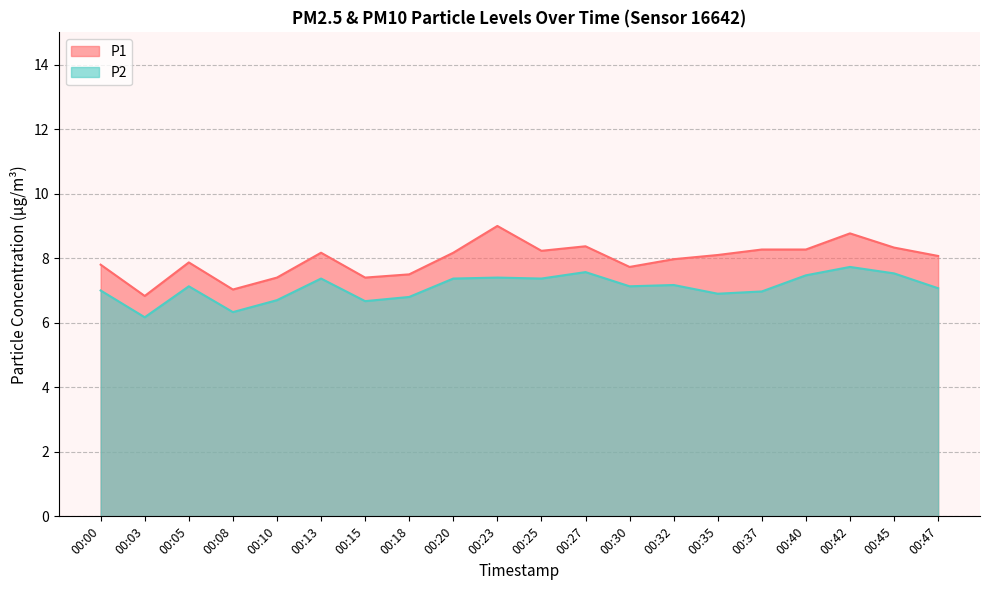

At how many categories does at least one series exceed 8?

11